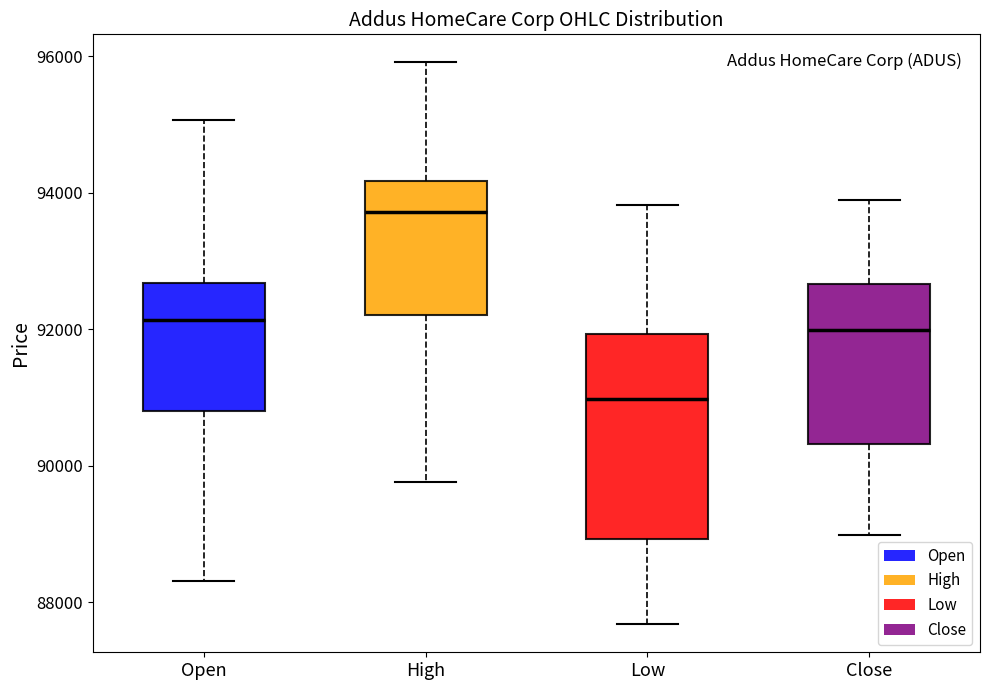

Where is the upper edge of the box for High on the y-axis? The values are not printed on the chart, so give them approximately, as read against the axis.

94200